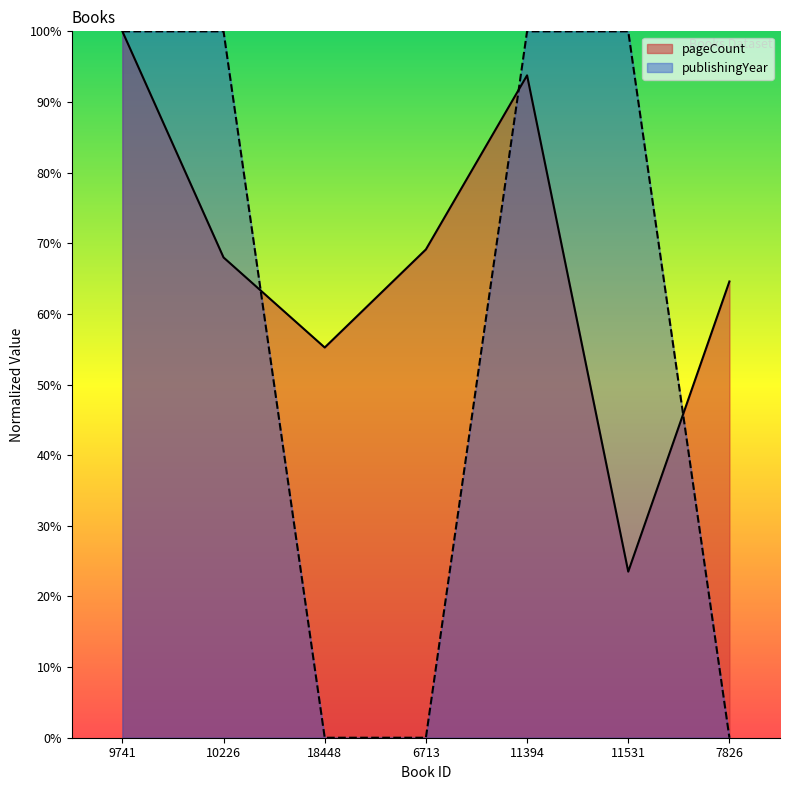

Reading right to left, extract all data points from this chart.

pageCount: 64.6	23.5	93.8	69.1	55.2	68.0	100.0
publishingYear: 0.0	100.0	100.0	0.0	0.0	100.0	100.0